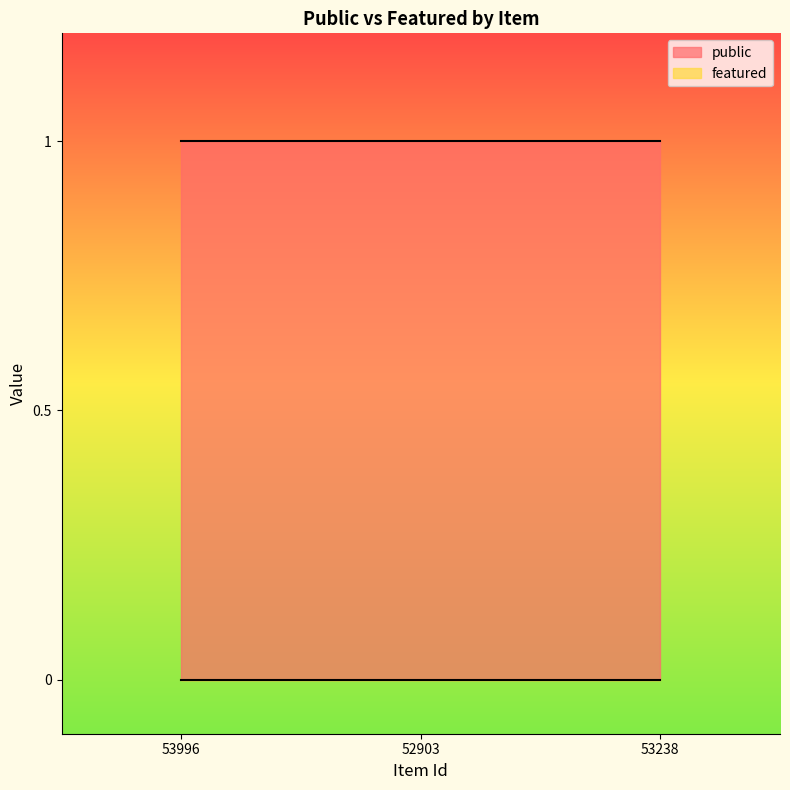

Reading left to right, transcribe all the data shown in this chart.

public: 1	1	1
featured: 0	0	0